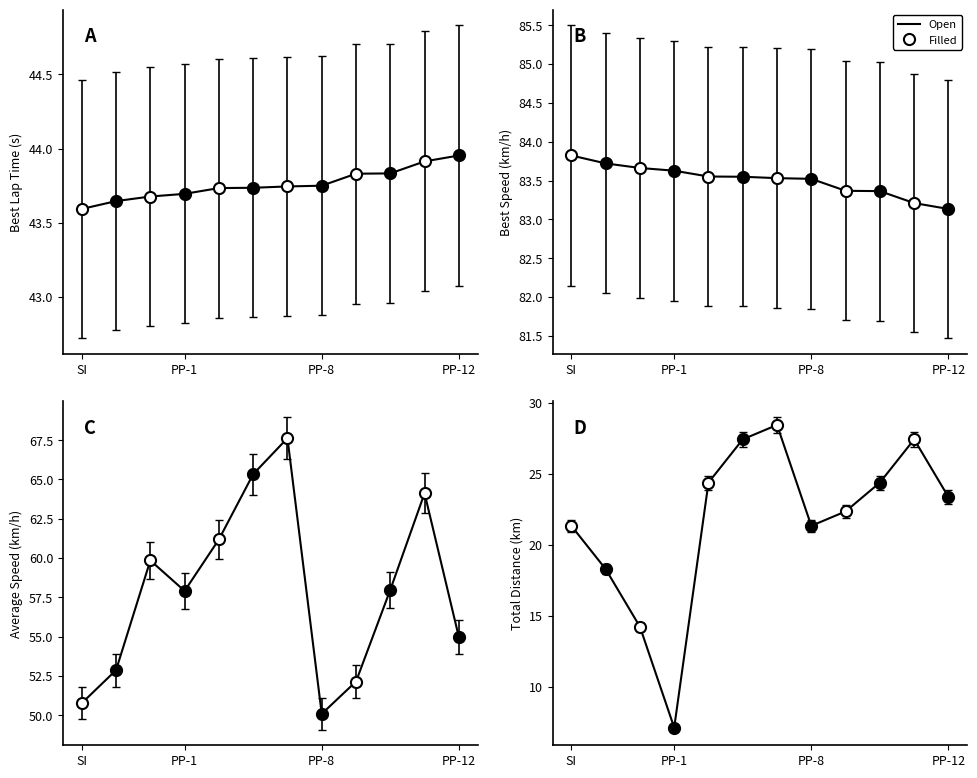

Is it true that Group A equals 48.6 at PP-12?

False